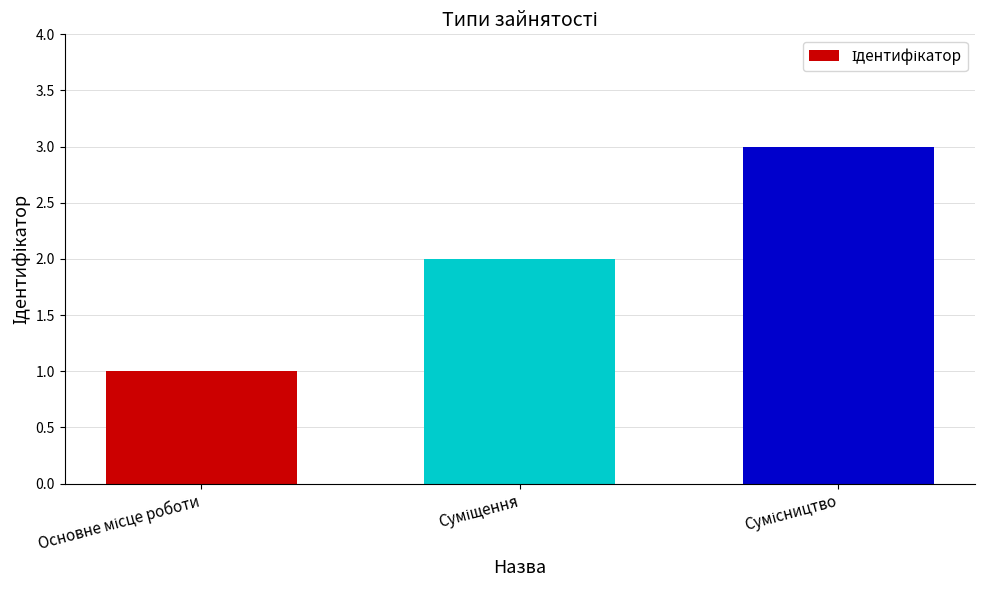

What is the maximum value shown in the chart?

3